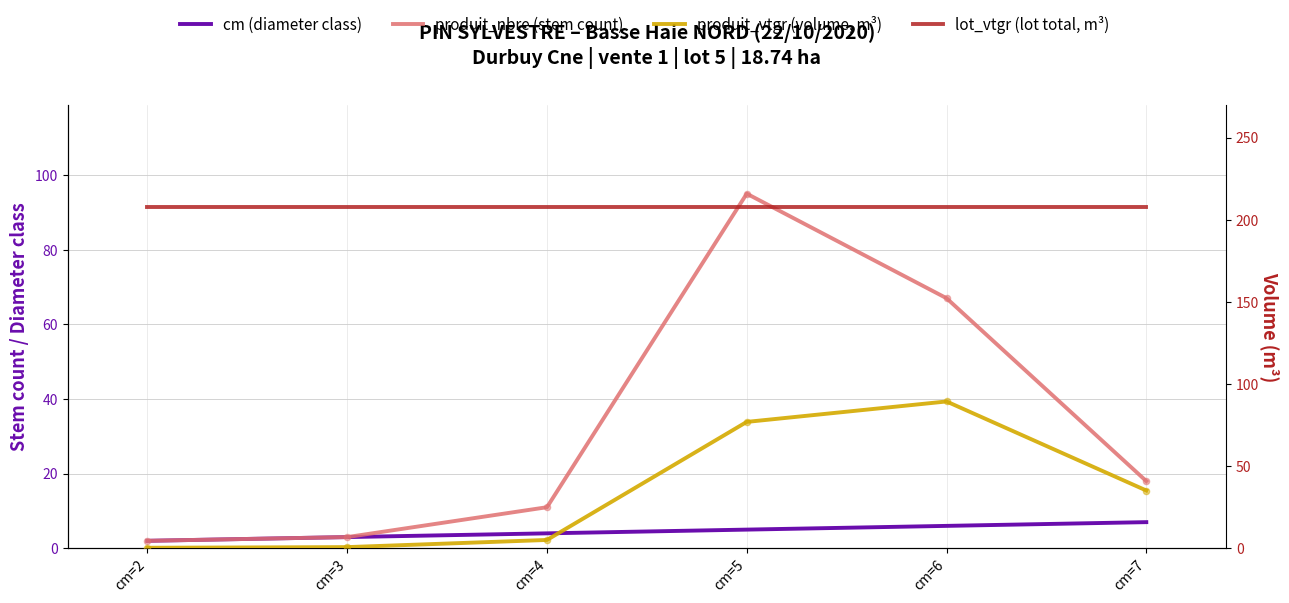

What are all the series names shown in the legend?

cm (diameter class), produit_nbre (stem count), produit_vtgr (volume, m³), lot_vtgr (lot total, m³)